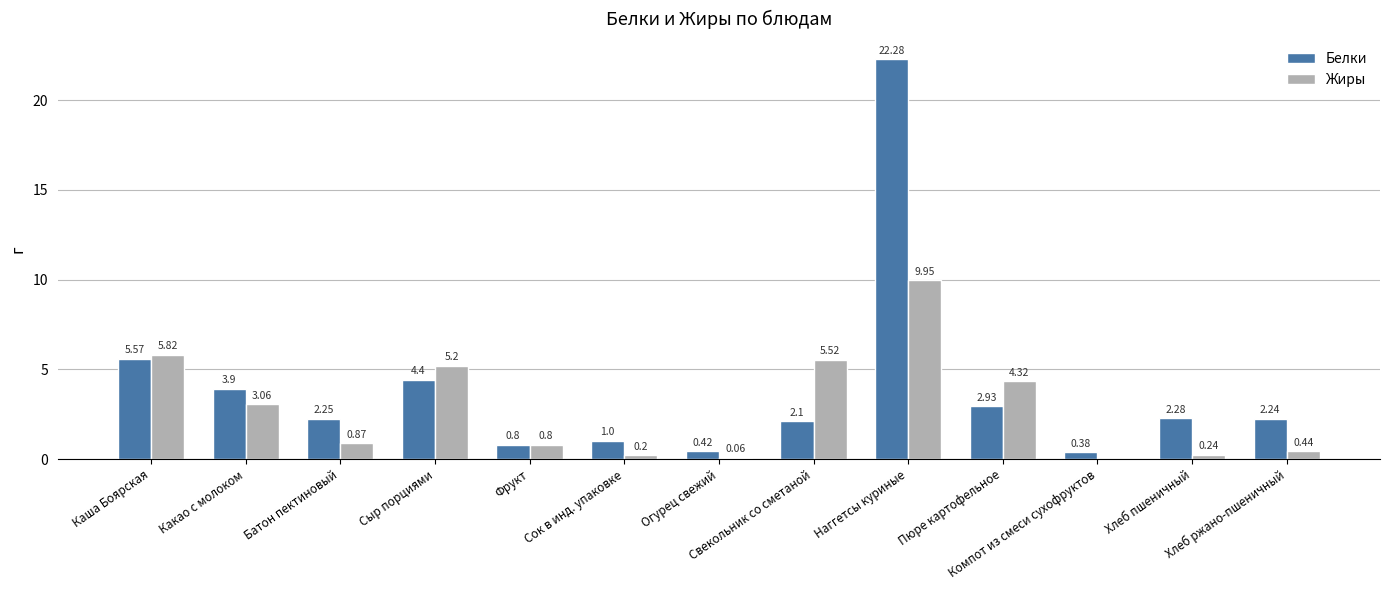

Which series has the largest range (max minus min)?

Белки